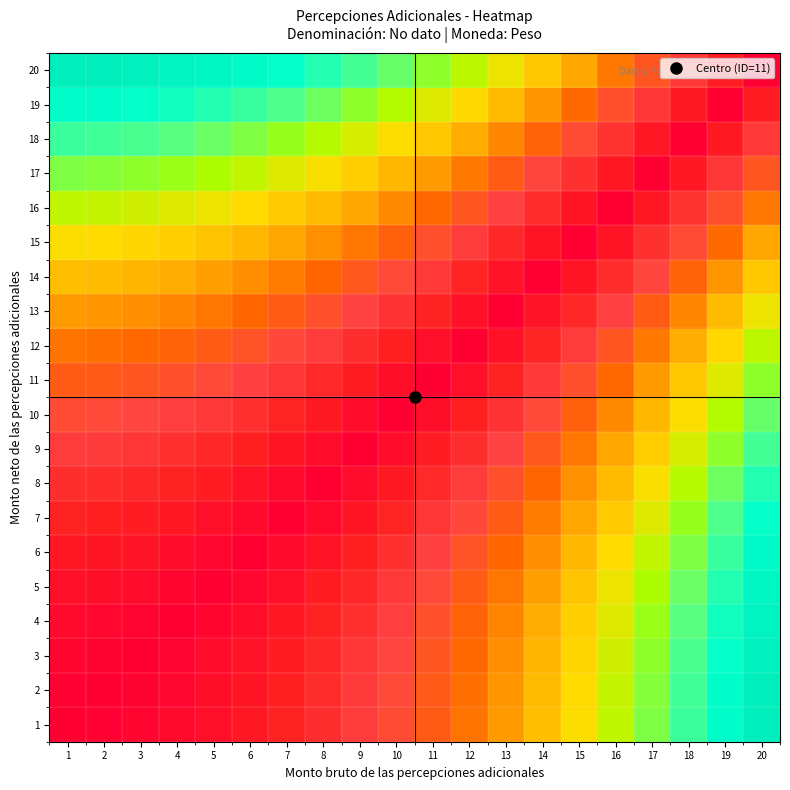

What is the spread (max minus min) of values at 9?

0.4